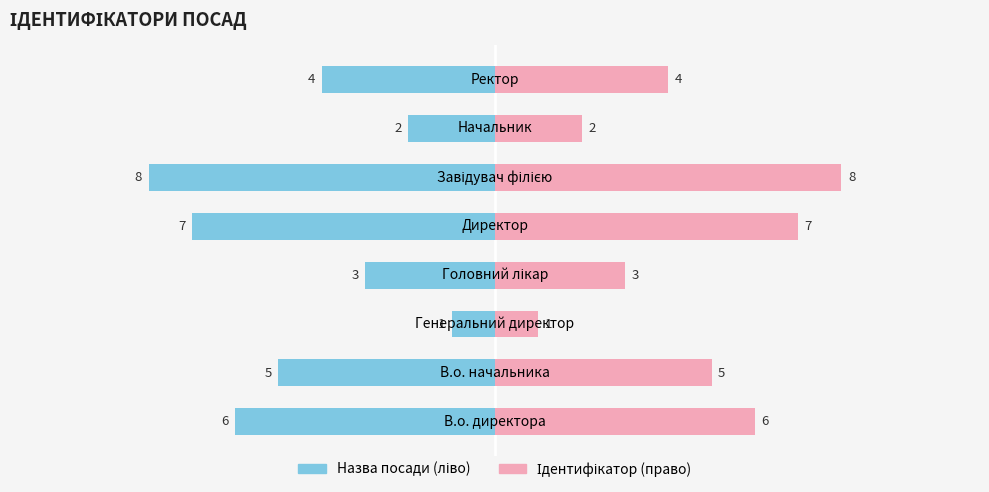

Reading left to right, extract all data points from this chart.

Назва посади (ліво): -6	-5	-1	-3	-7	-8	-2	-4
Ідентифікатор (право): 6	5	1	3	7	8	2	4